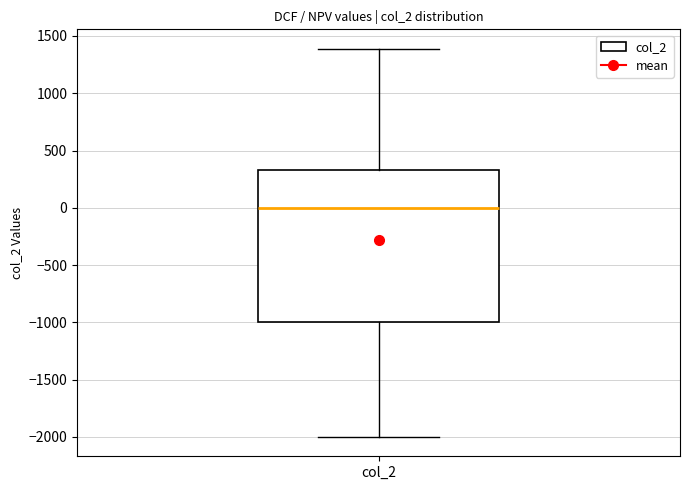

Read this box plot against the y-axis: the position of the median line, the range covered by the box, and the ends of both whiskers. The values are not printed on the chart, so give them approximately, as read against the axis.

median 0, box -1000 to 350, whiskers -2000 to 1400